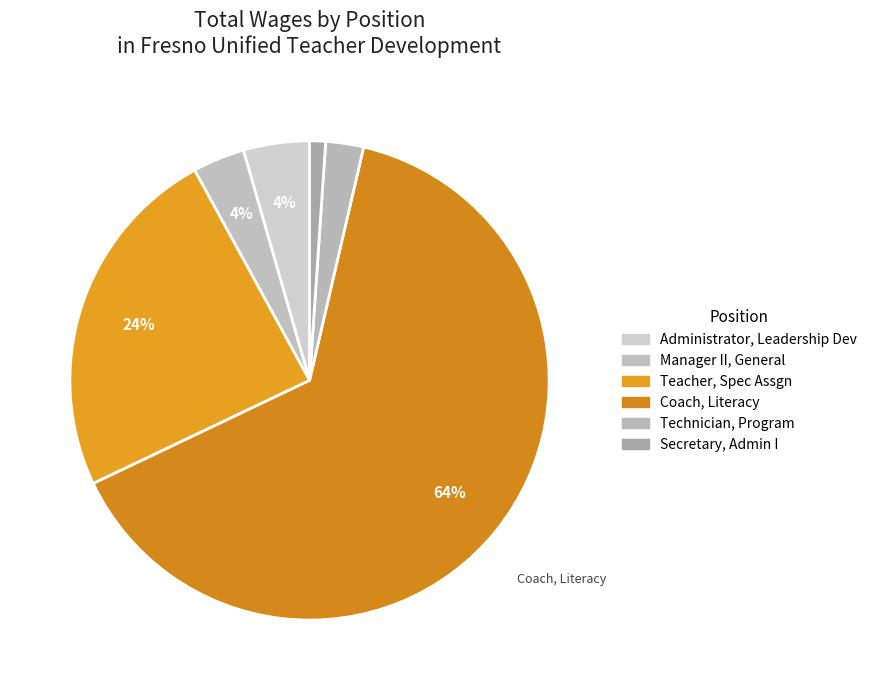

Rank the categories by value from highest to lowest.

Coach, Literacy, Teacher, Spec Assgn, Administrator, Leadership Dev, Manager II, General (Certificated), Technician, Program, Secretary, Administrative I